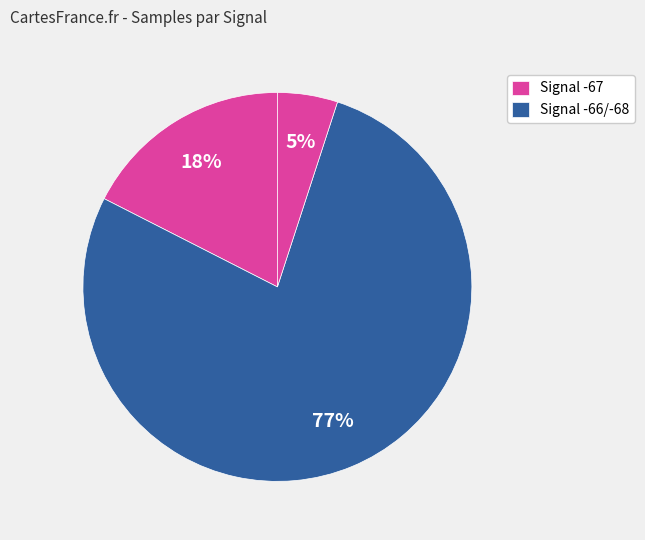

How many slices are in this pie chart?

3